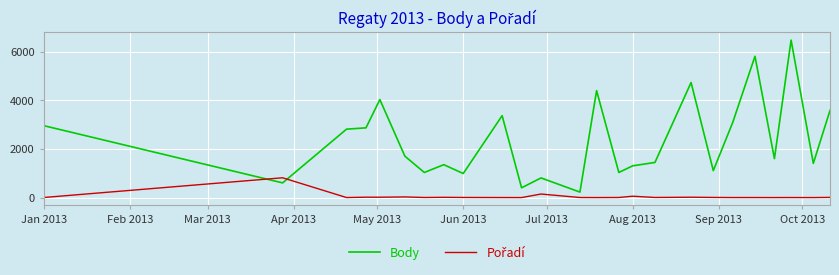

What is the greatest value displayed?

6472